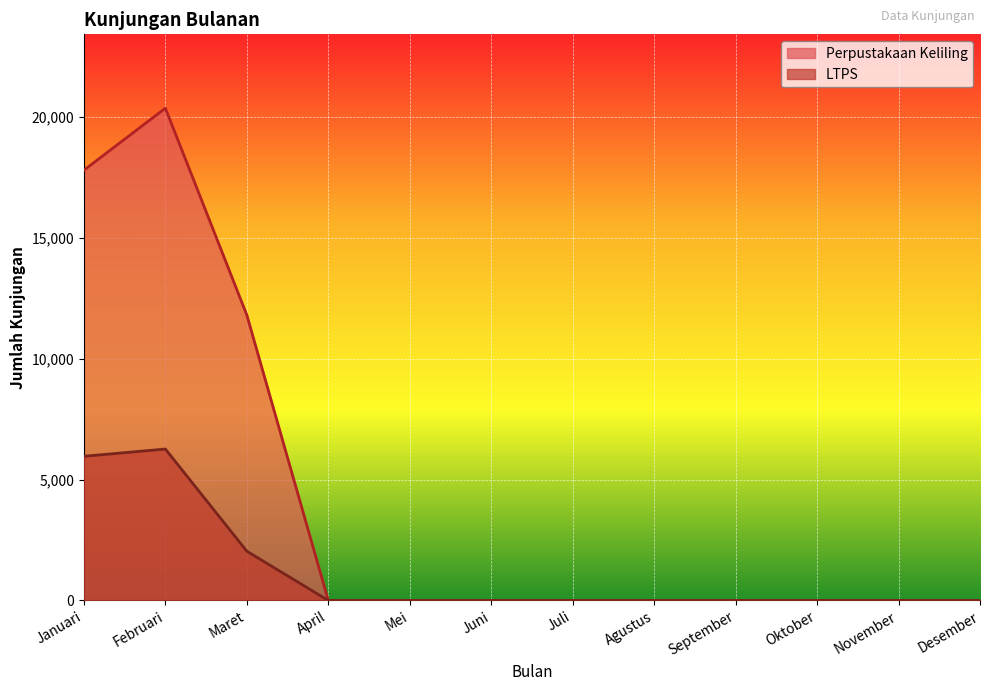

Reading left to right, list all the values displayed in this chart.

LTPS: 5967	6267	2039	0	0	0	0	0	0	0	0	0
Perpustakaan Keliling: 17806	20373	11812	0	0	0	0	0	0	0	0	0